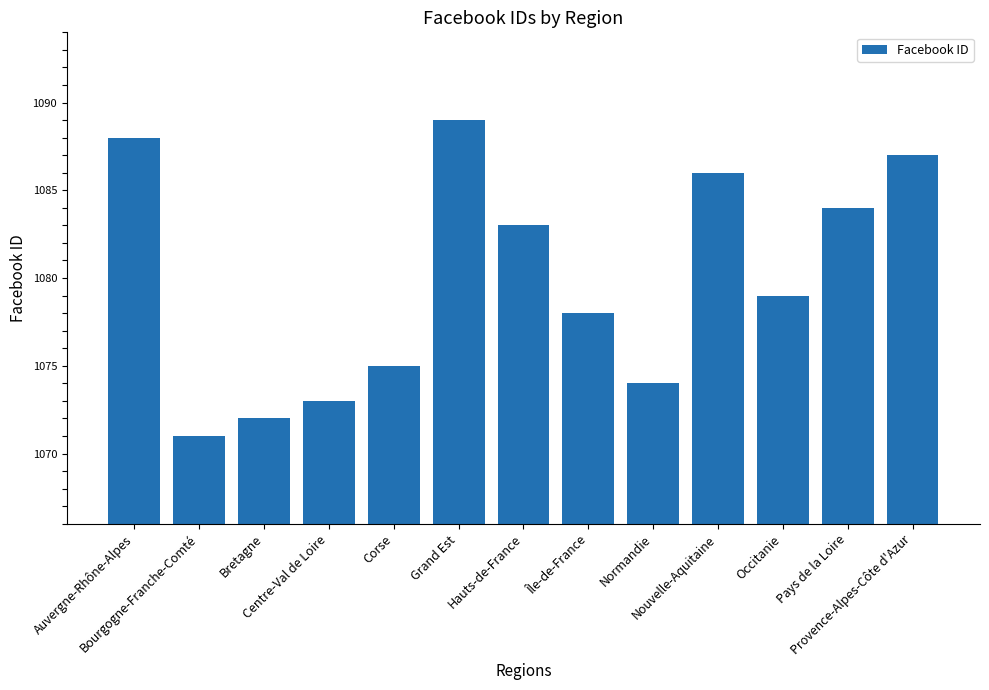

Rank the categories by value from lowest to highest.

Bourgogne-Franche-Comté, Bretagne, Centre-Val de Loire, Normandie, Corse, Île-de-France, Occitanie, Hauts-de-France, Pays de la Loire, Nouvelle-Aquitaine, Provence-Alpes-Côte d'Azur, Auvergne-Rhône-Alpes, Grand Est